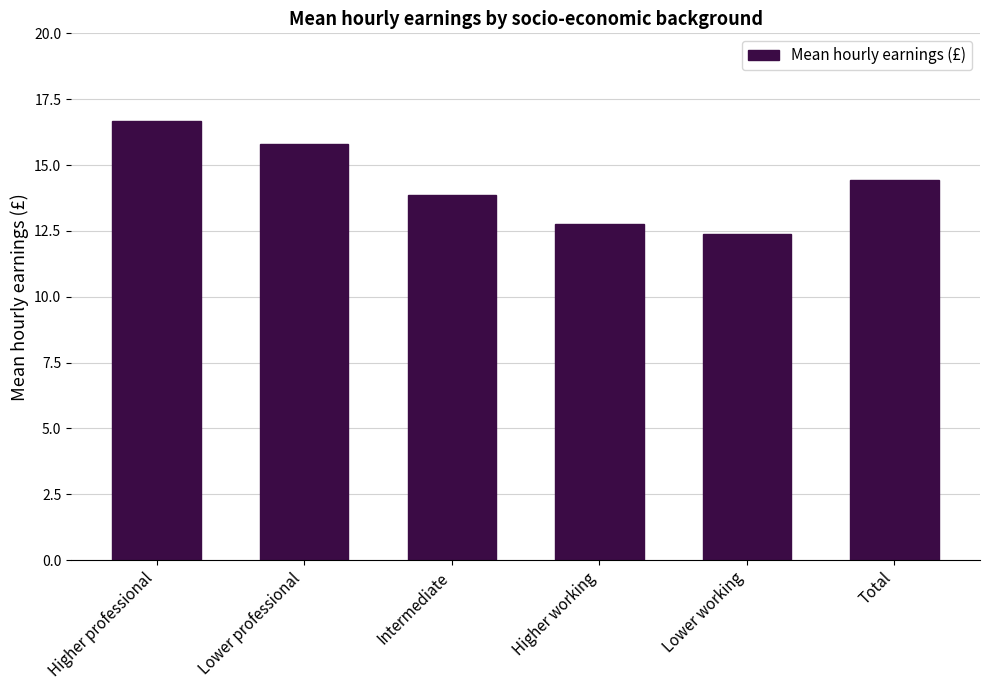

What is the label of the 4th bar from the right?

Intermediate